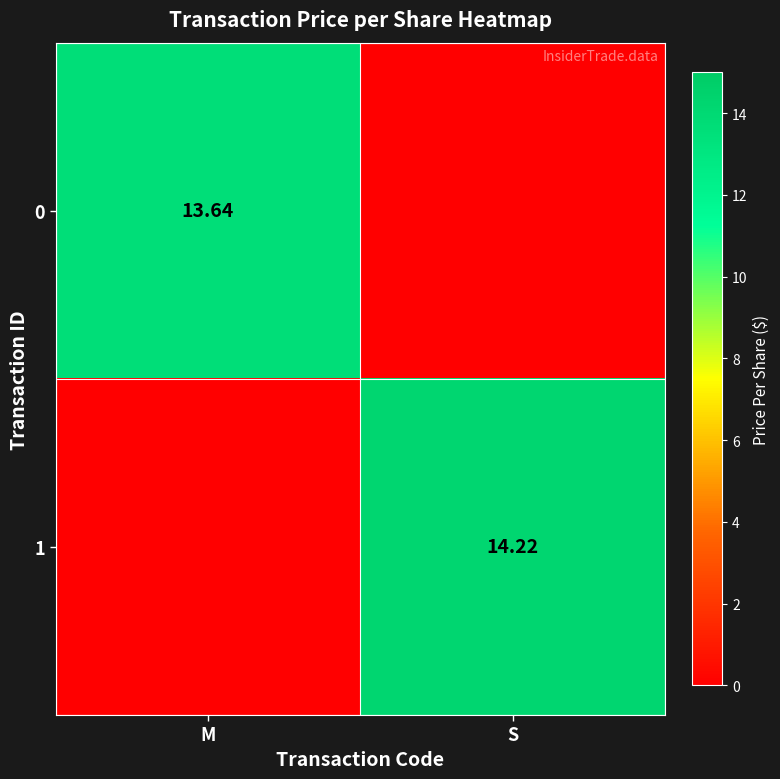

List the series in order of their peak value, highest first.

1, 0